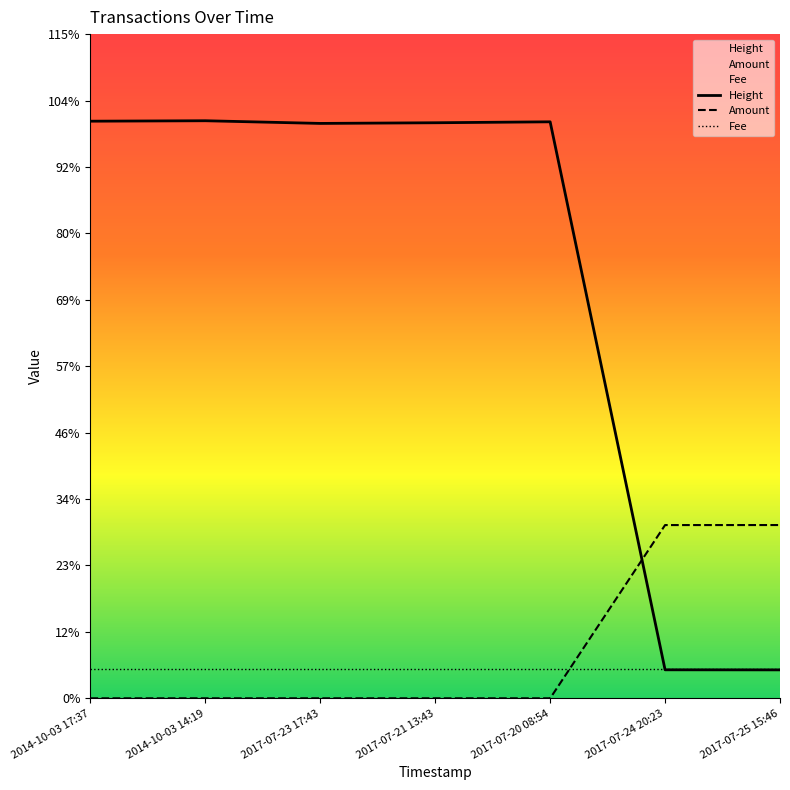

Which series has the largest total across all categories?

Height